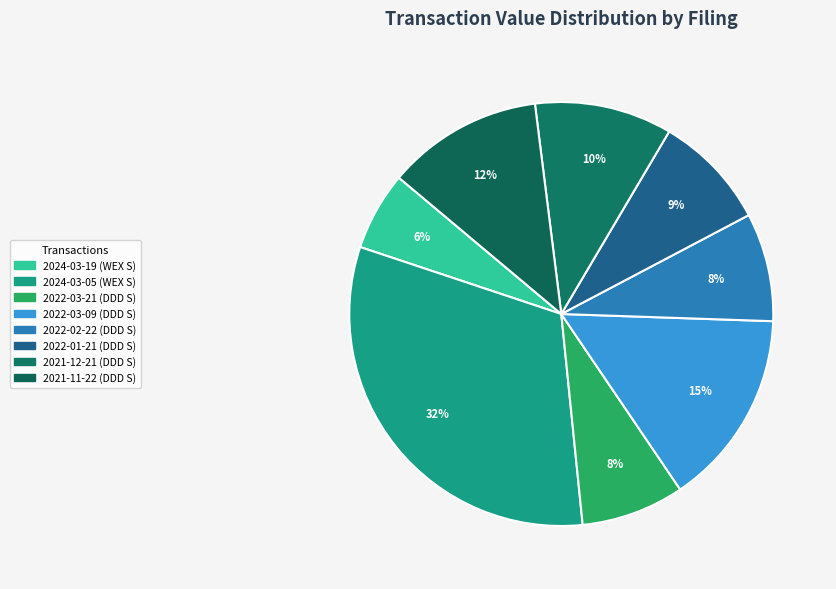

How many slices are in this pie chart?

8